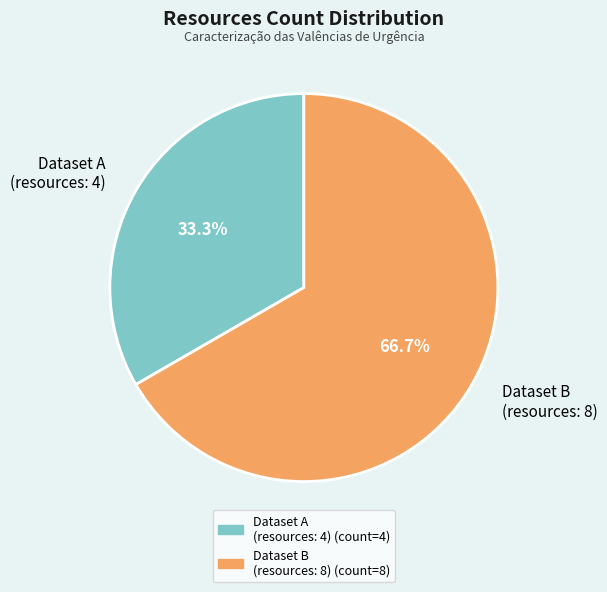

Which slice represents more than half of the pie?

Dataset B (resources: 8)